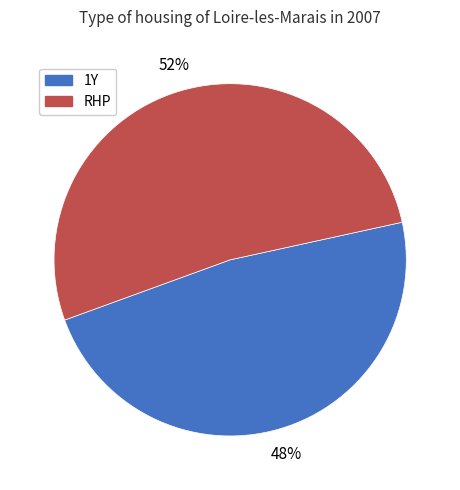

The RHP slice represents 38% of the pie. True or false?

False